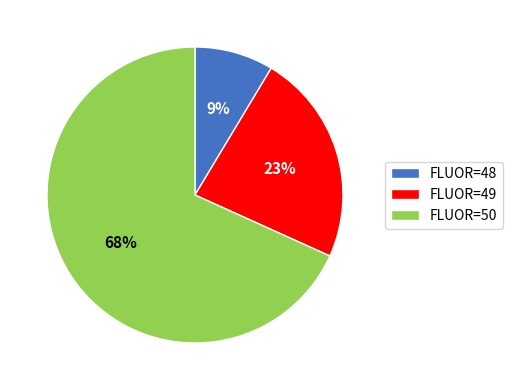

To the nearest percent, what portion does FLUOR=50 represent?

68%